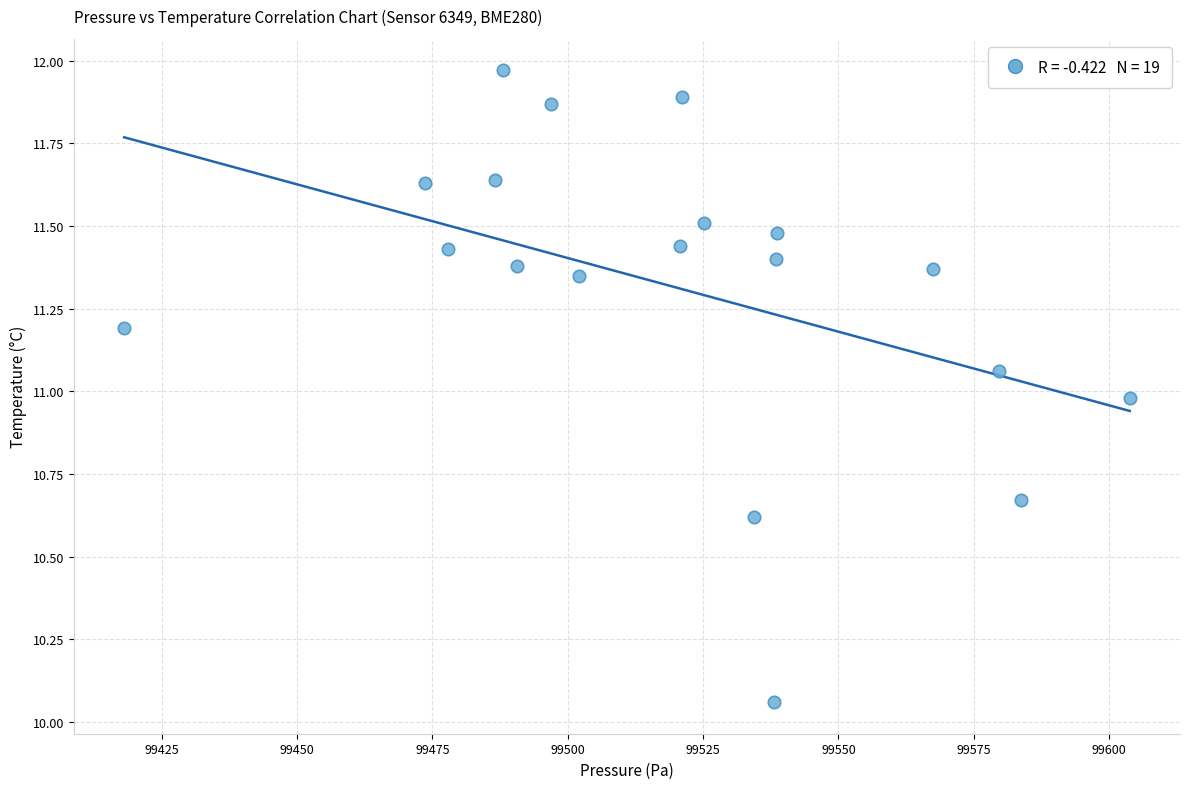

What is the range of Y values (max minus min)?

1.9